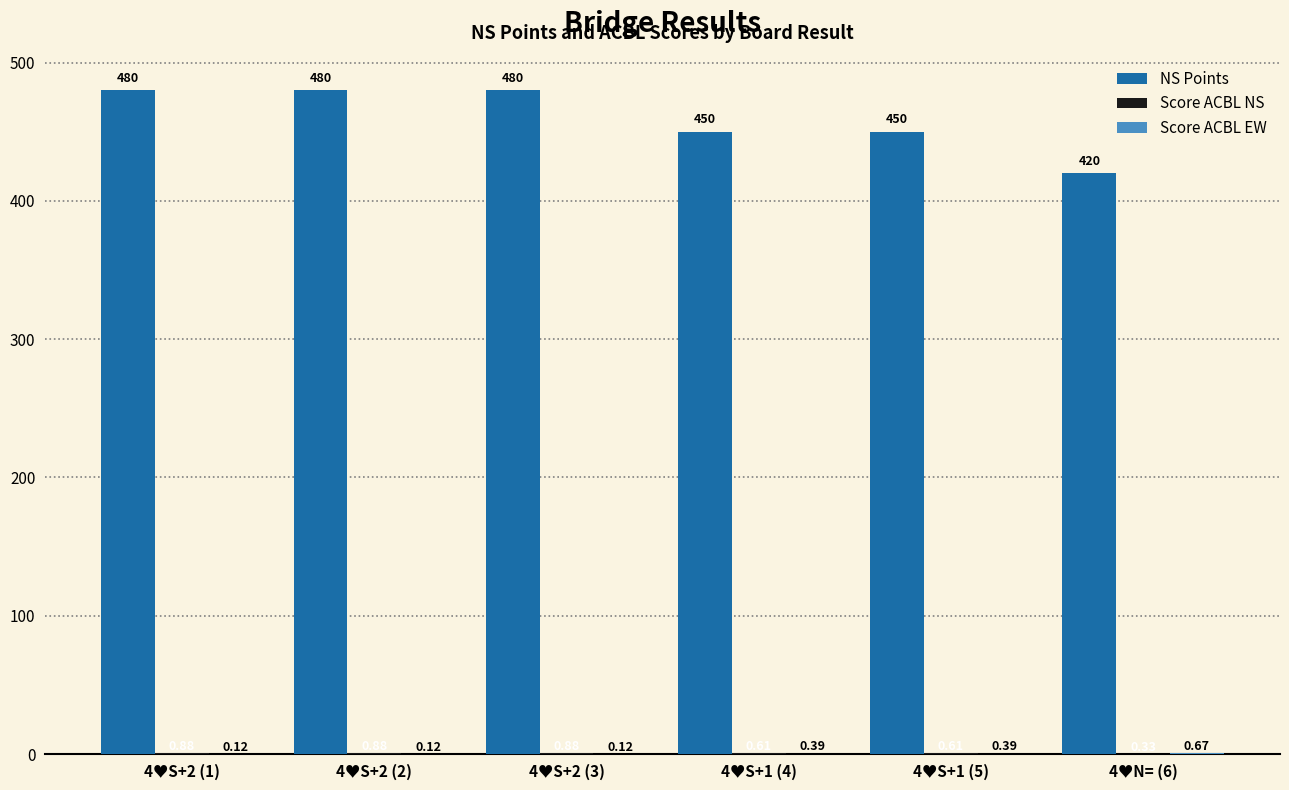

Which series has the largest total across all categories?

NS Points